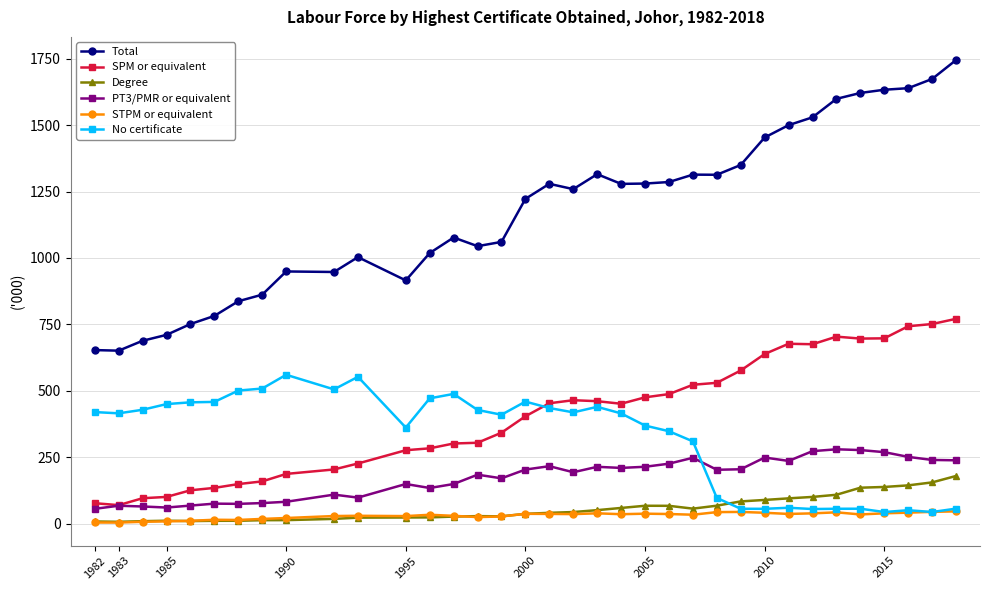

Which series has the largest range (max minus min)?

Total